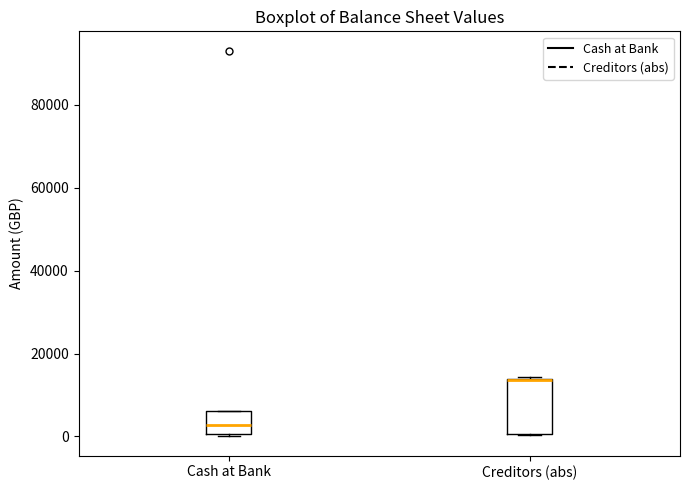

Reading left to right, transcribe this box plot: for each box, give where its median line is, the range the box spans, and where its two whiskers end, as read against the y-axis. The values are not printed on the chart, so give them approximately, as read against the axis.

Cash at Bank: median 2000, box 0 to 6000, whiskers 0 to 6000
Creditors (abs): median 14000, box 0 to 14000, whiskers 0 to 14000